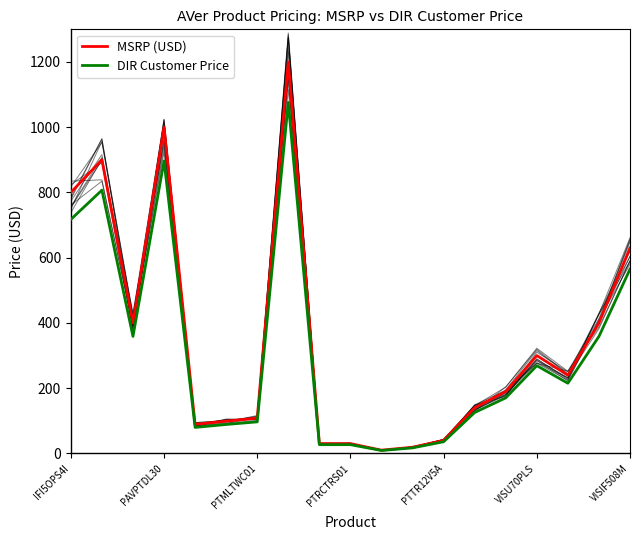

What position from the left is 7?

8